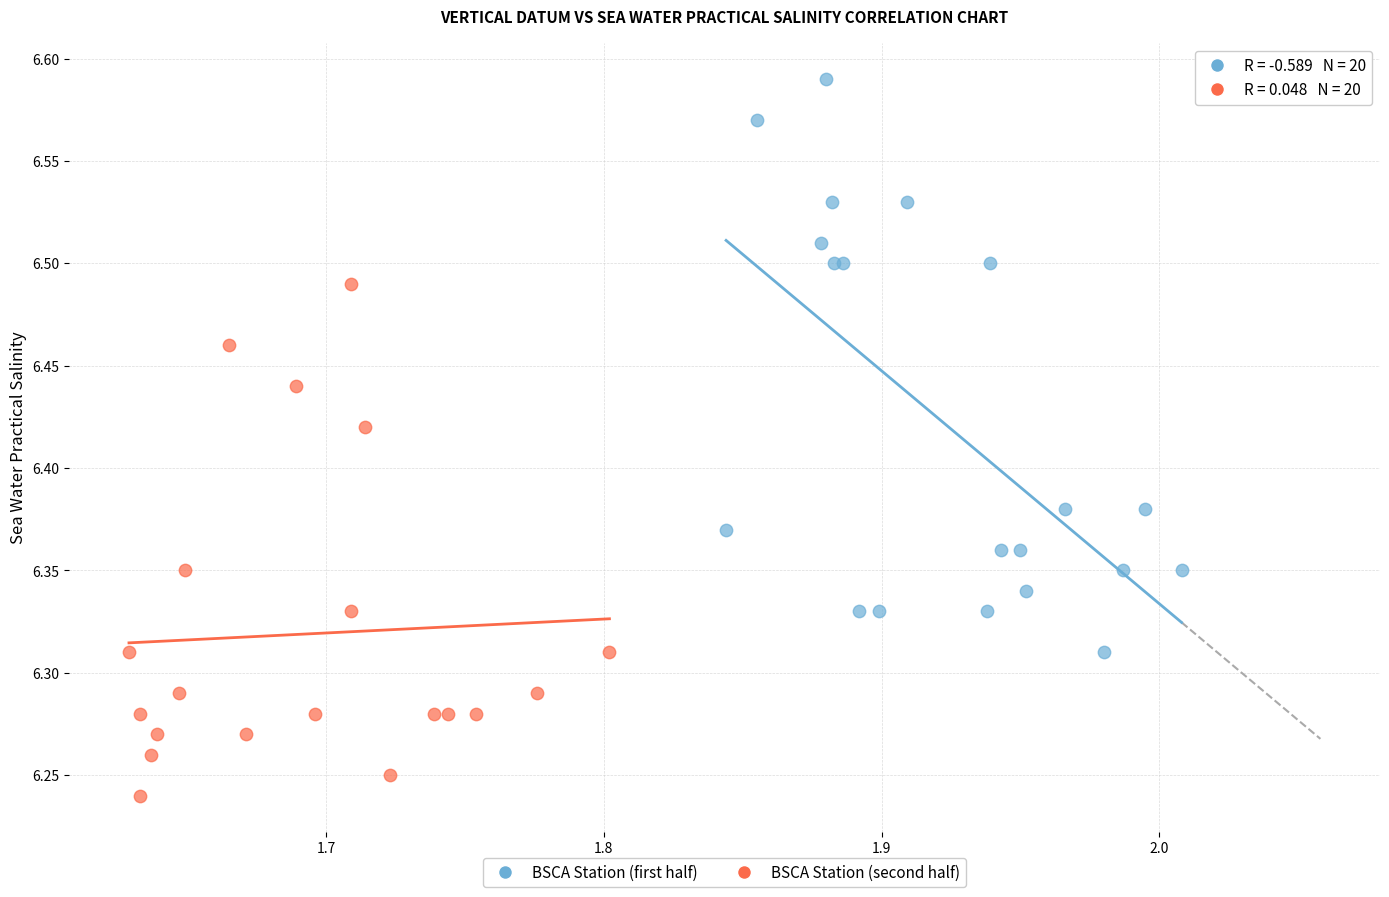

Which series contains the lowest Y value?

BSCA Station (second half)